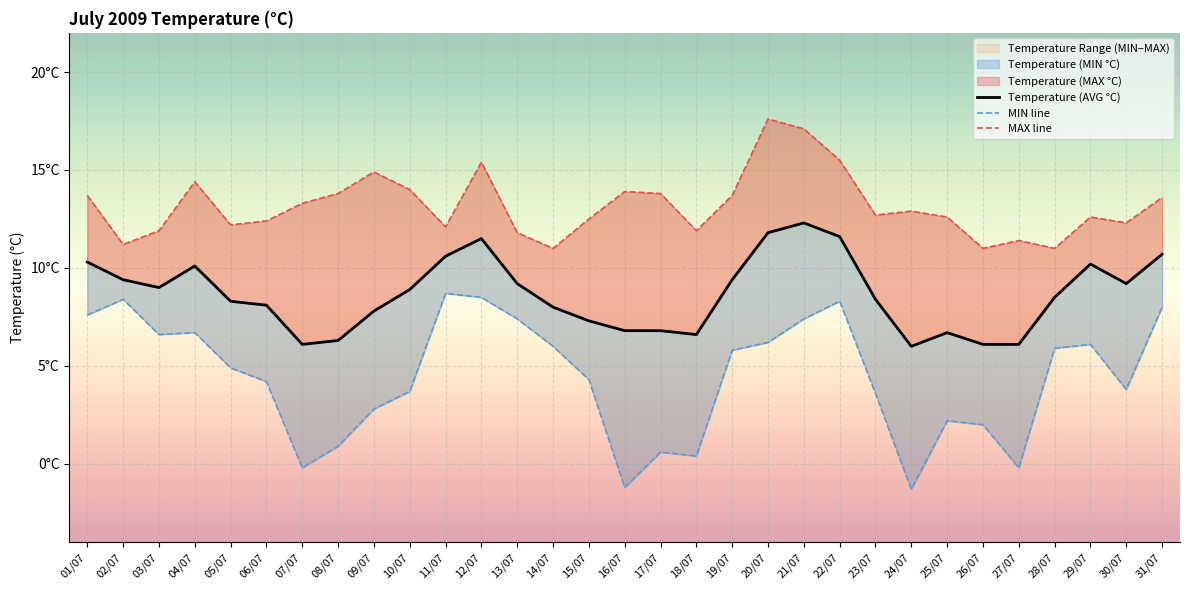

What is the average value of the MAX line series?

13.2